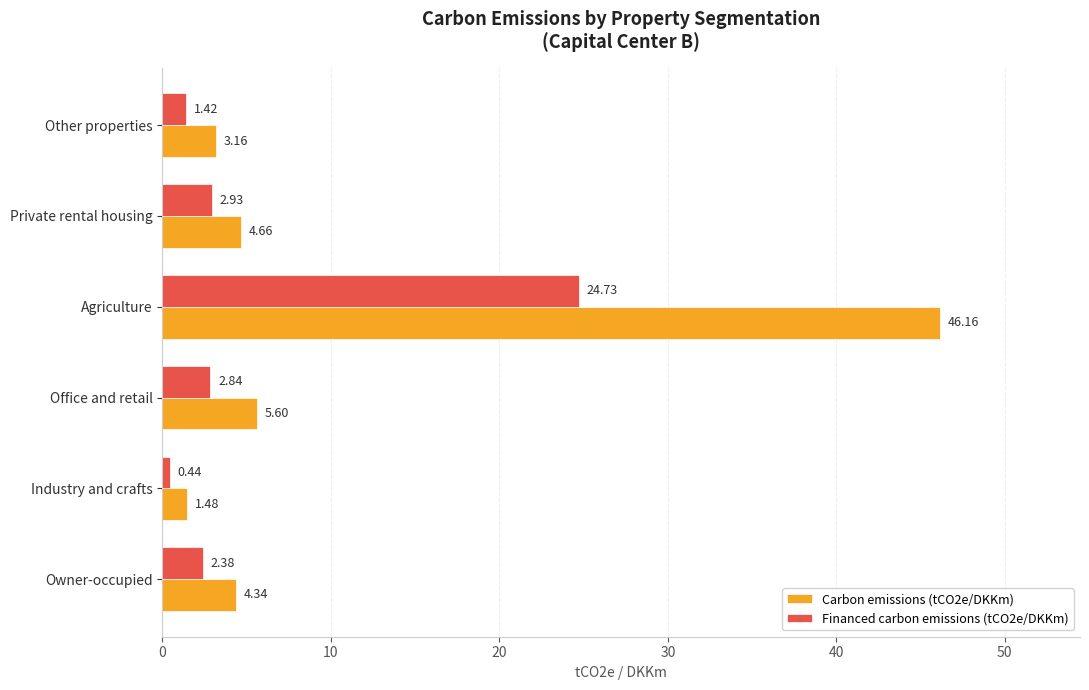

At which category is the sum across all series the highest?

Agriculture